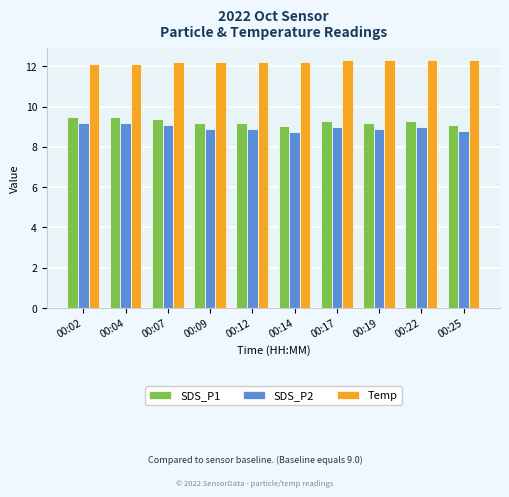

What is the sum of the Temp values at 00:19 and 00:14?

24.5